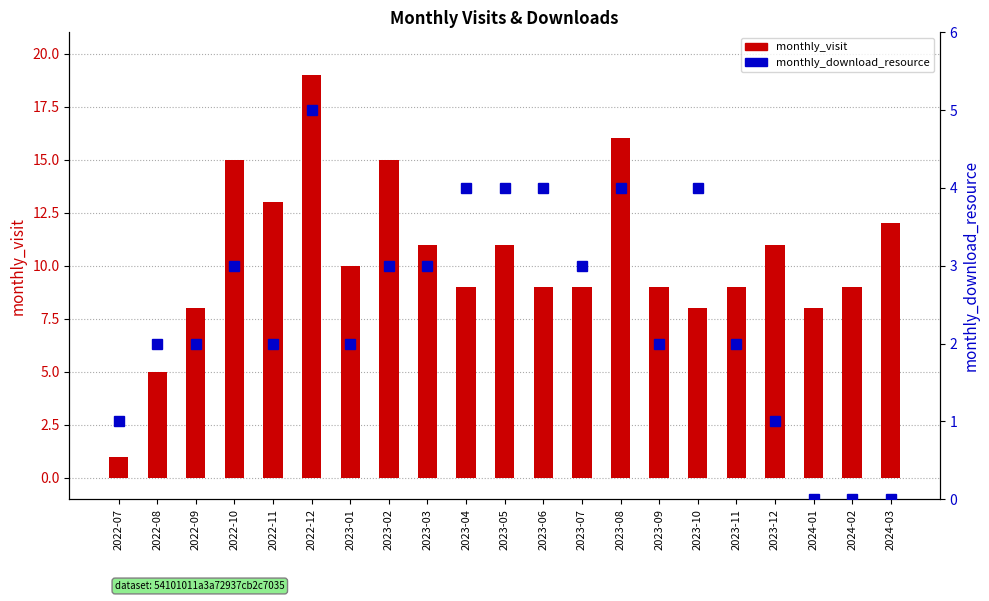

How many groups of bars are there?

21